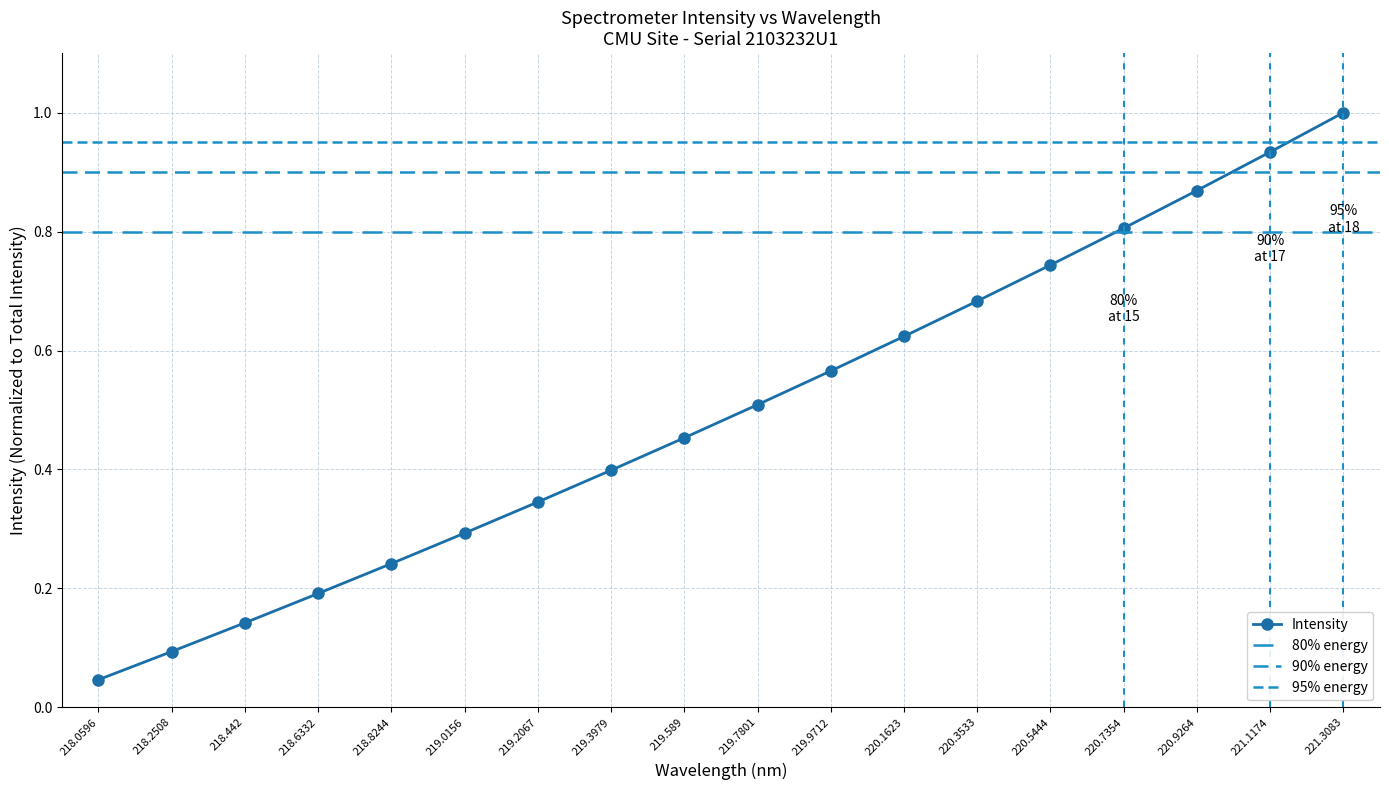

List the labels in order of value, largest first.

221.3083, 221.1174, 220.9264, 220.7354, 220.5444, 220.3533, 220.1623, 219.9712, 219.7801, 219.589, 219.3979, 219.2067, 219.0156, 218.8244, 218.6332, 218.442, 218.2508, 218.0596